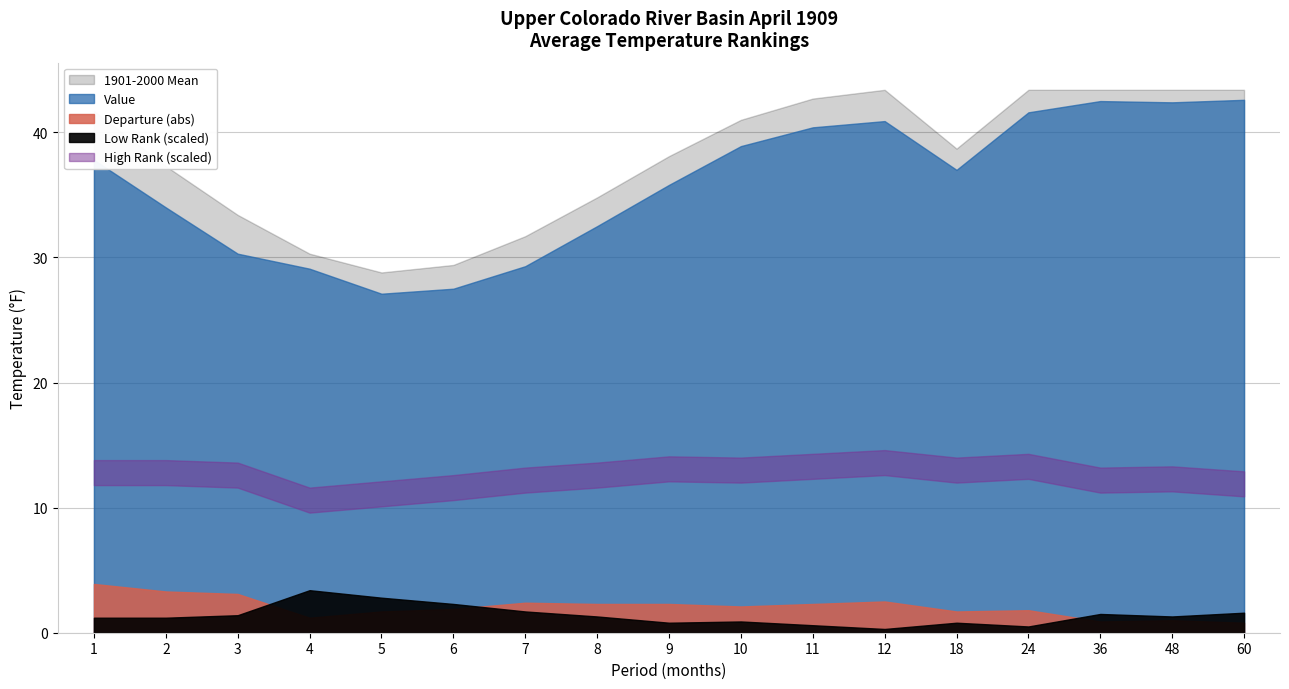

True or false: Value has a value of 50.5 at 2.

False